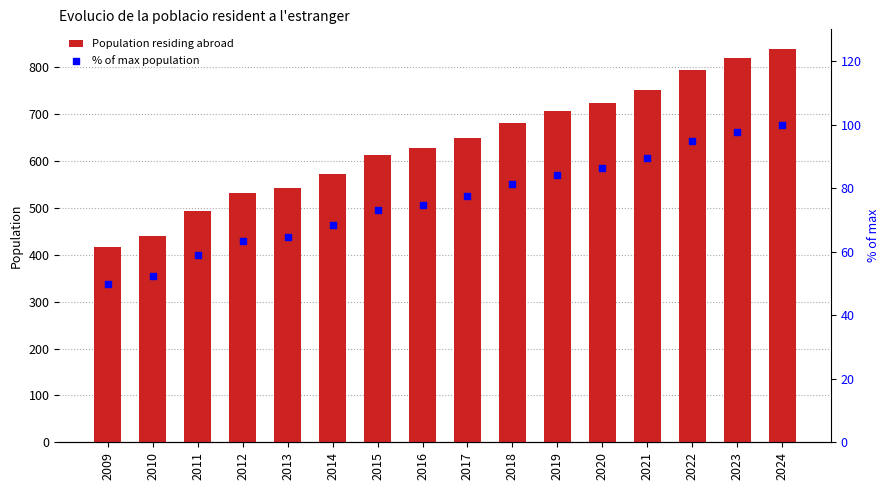

Which series contains the lowest Y value?

% of max population